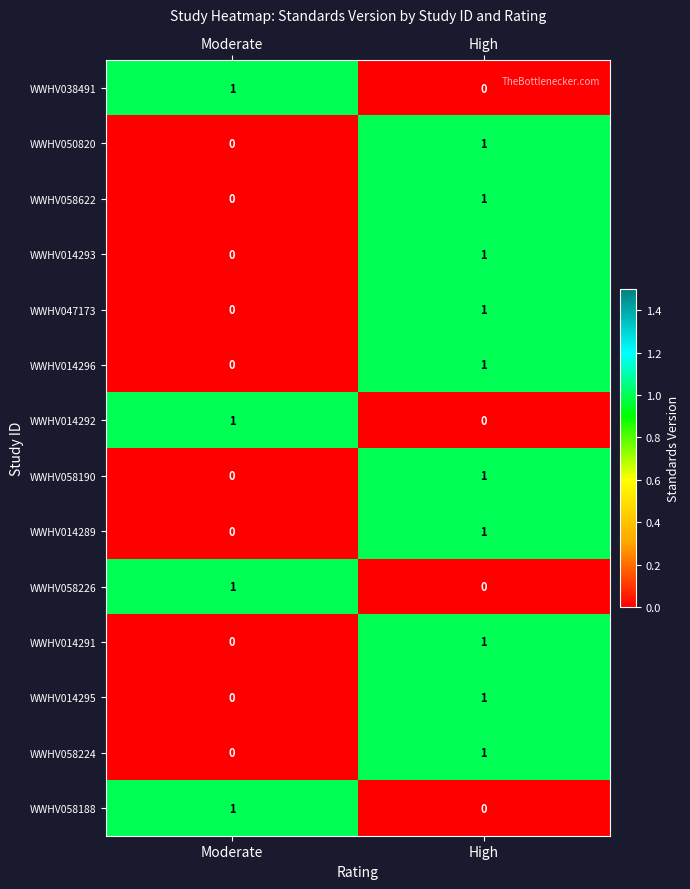

At which label is WWHV014293 closest to 0?

Moderate